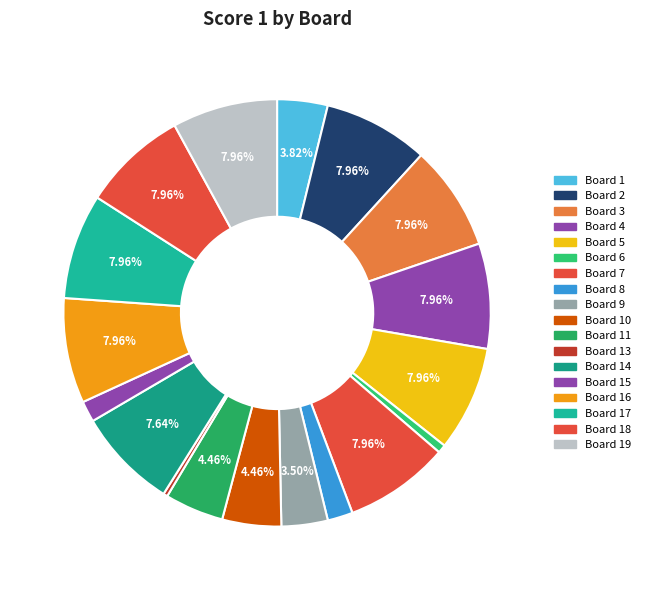

Count the number of slices in the pie.

18